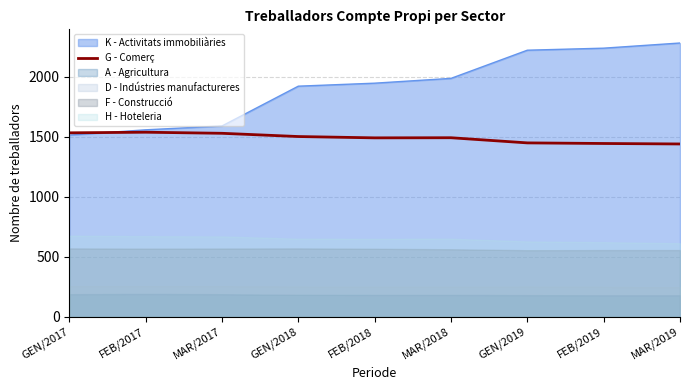

At which category does the chart reach its minimum across all series?

MAR/2019